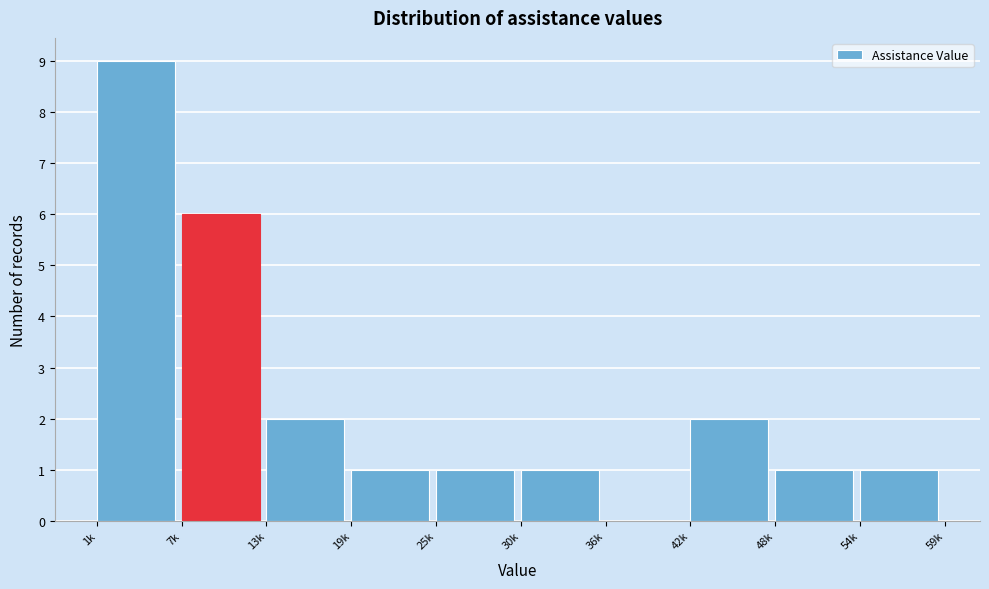

Reading left to right, list all the values displayed in this chart.

1k=9	7k=6	13k=2	19k=1	25k=1	30k=1	36k=0	42k=2	48k=1	54k=1